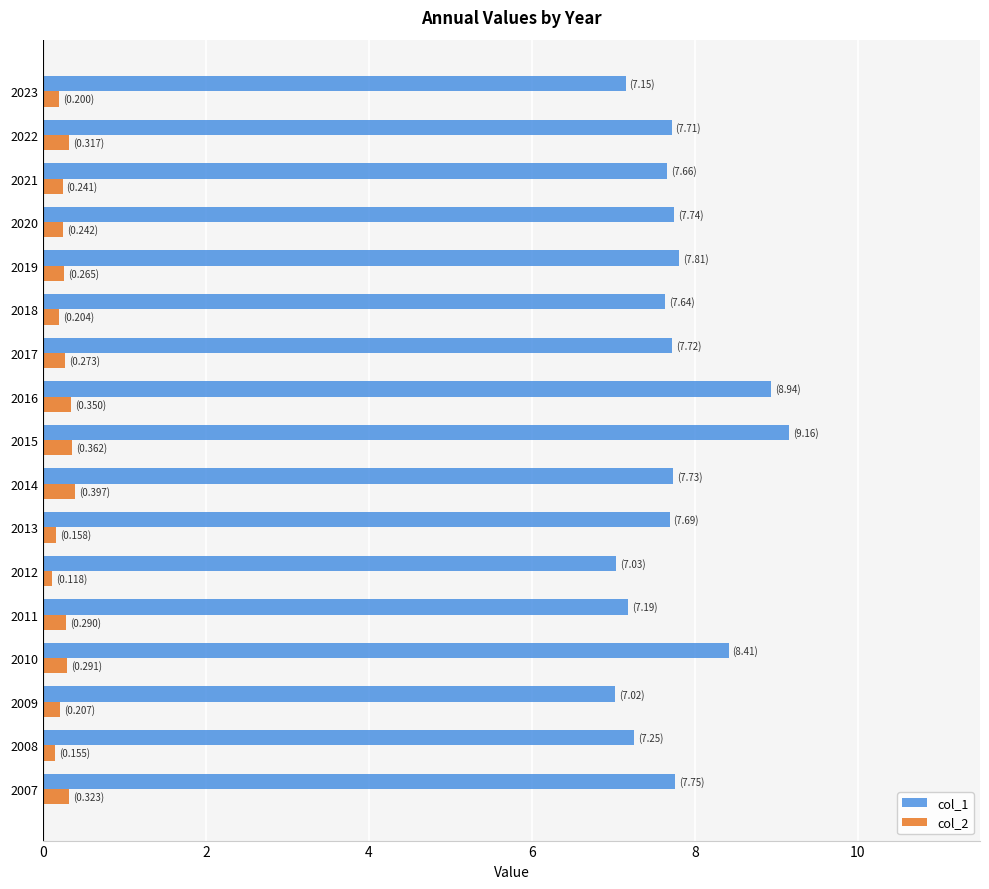

What is the maximum value shown in the chart?

9.2